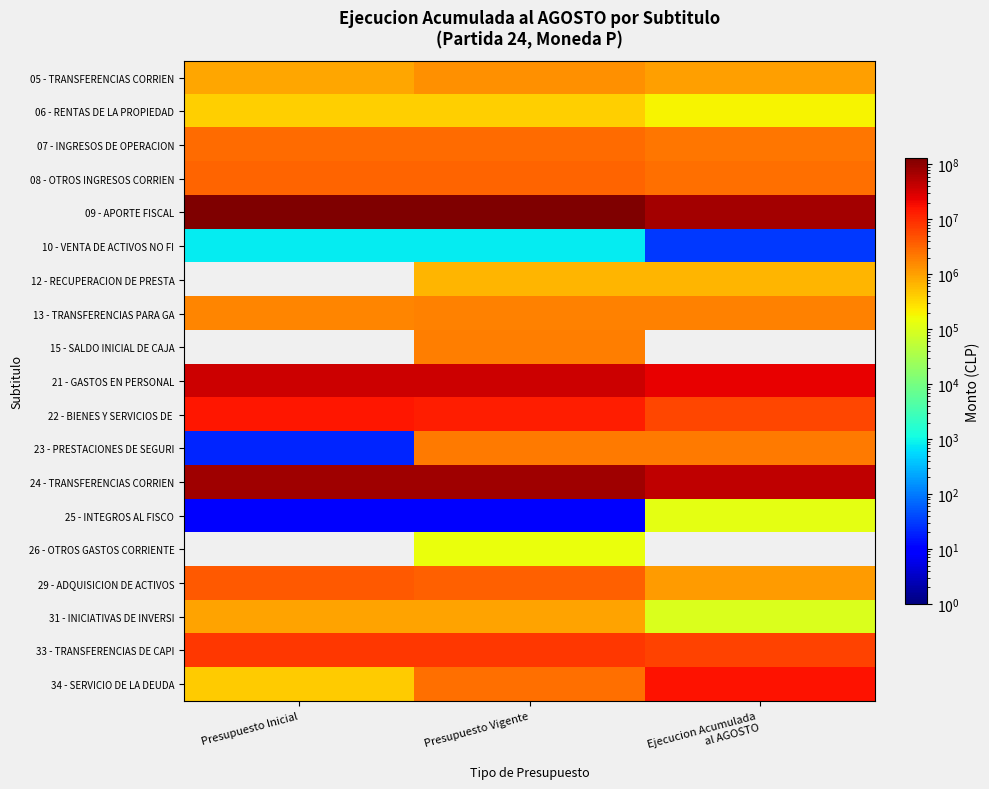

What is the total value across all series at Presupuesto Vigente?

282093078